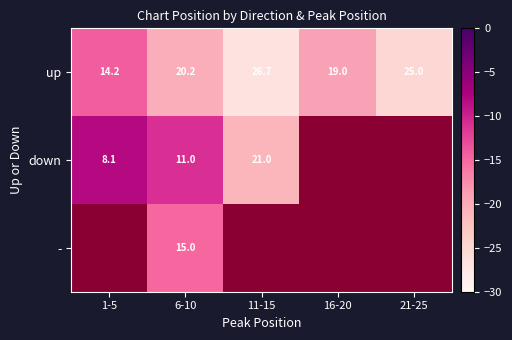

How many values in the up series exceed -20?

2